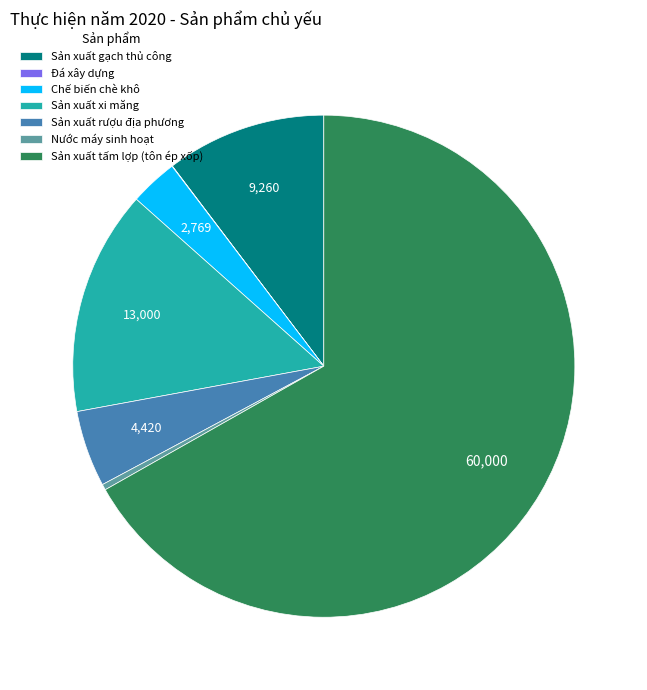

True or false: Sản xuất xi măng accounts for 26% of the total.

False